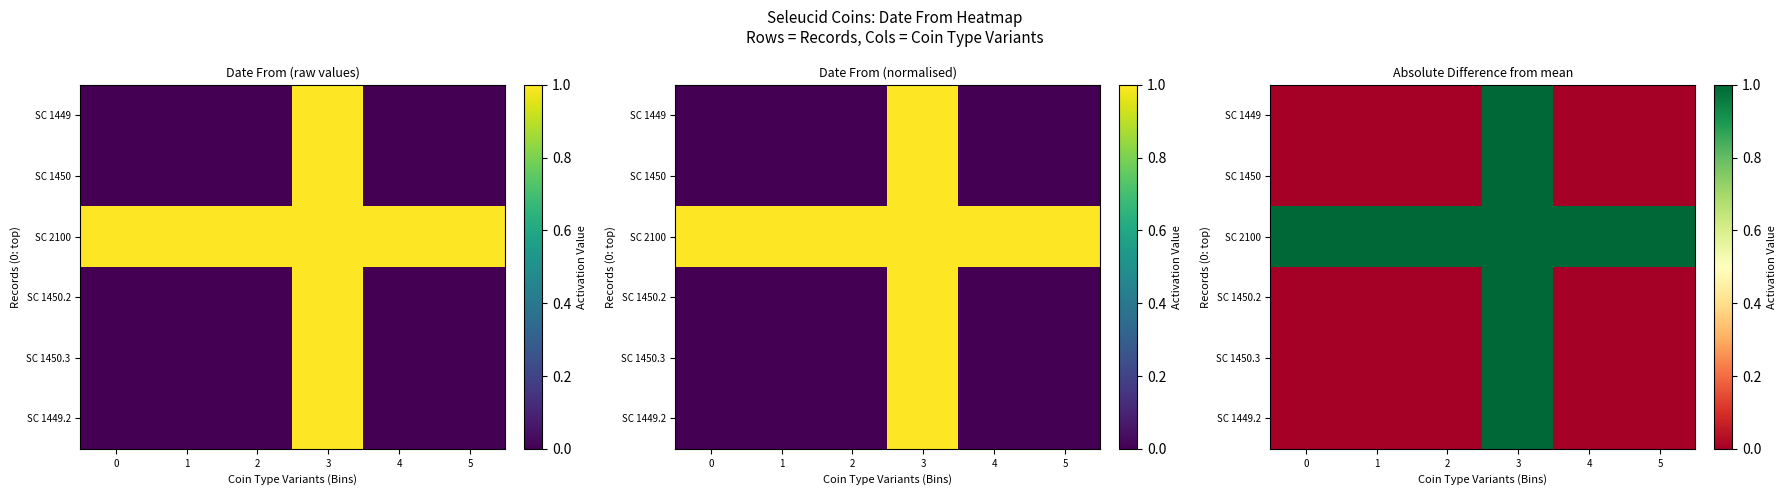

Is it true that SC 2100 equals 0.6 at 0?

False